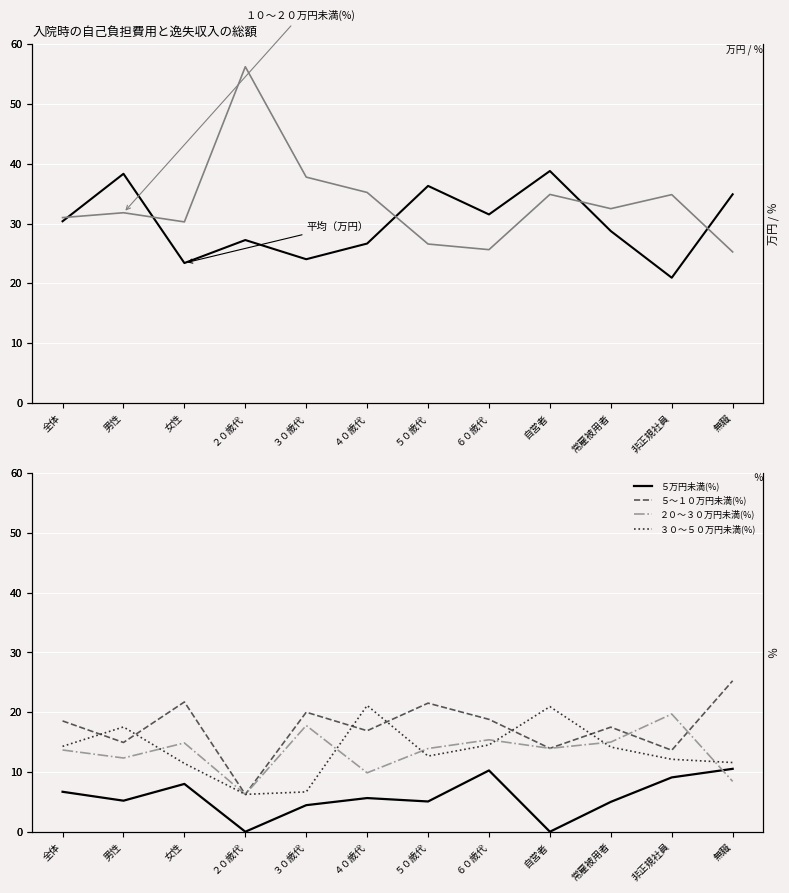

True or false: １０～２０万円未満(%) and ２０～３０万円未満(%) cross at least once.

False